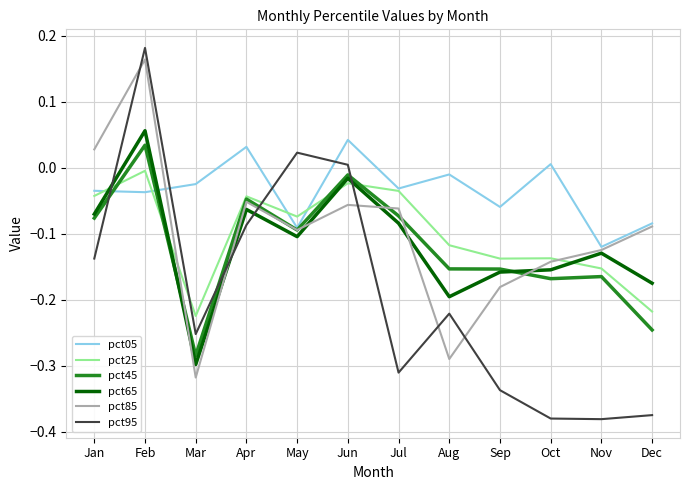

How many times do pct65 and pct95 cross each other?

4